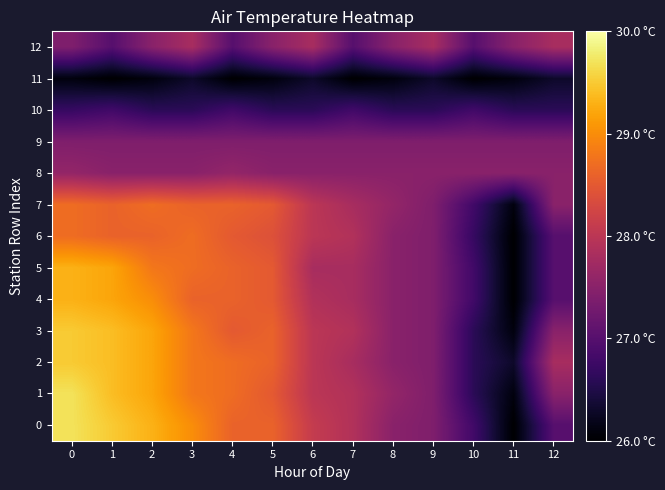

Reading left to right, extract all data points from this chart.

0: 0=29.7	1=29.5	2=29.3	3=29.0	4=28.6	5=28.6	6=28.1	7=27.9	8=27.5	9=27.4	10=26.8	11=26.0	12=27.0
1: 0=29.7	1=29.4	2=29.2	3=28.8	4=28.7	5=28.5	6=28.0	7=27.9	8=27.6	9=27.4	10=26.6	11=26.1	12=27.5
2: 0=29.5	1=29.4	2=29.2	3=28.8	4=28.7	5=28.6	6=28.0	7=27.8	8=27.5	9=27.4	10=26.6	11=26.3	12=27.8
3: 0=29.5	1=29.4	2=29.2	3=28.8	4=28.5	5=28.6	6=28.0	7=27.9	8=27.5	9=27.4	10=26.6	11=26.1	12=27.5
4: 0=29.3	1=29.2	2=29.0	3=28.6	4=28.6	5=28.5	6=27.9	7=27.8	8=27.5	9=27.4	10=26.8	11=26.0	12=27.0
5: 0=29.3	1=29.2	2=28.8	3=28.7	4=28.6	5=28.5	6=27.8	7=27.8	8=27.5	9=27.4	10=26.8	11=26.0	12=27.0
6: 0=28.7	1=28.6	2=28.6	3=28.7	4=28.5	5=28.4	6=28.0	7=27.9	8=27.5	9=27.4	10=26.7	11=26.0	12=27.0
7: 0=28.7	1=28.6	2=28.7	3=28.6	4=28.6	5=28.5	6=28.0	7=27.8	8=27.6	9=27.4	10=26.8	11=26.1	12=27.5
8: 0=27.6	1=27.5	2=27.5	3=27.5	4=27.6	5=27.5	6=27.5	7=27.5	8=27.5	9=27.5	10=27.5	11=27.5	12=27.5
9: 0=27.4	1=27.4	2=27.4	3=27.4	4=27.4	5=27.4	6=27.4	7=27.4	8=27.4	9=27.4	10=27.4	11=27.4	12=27.4
10: 0=26.7	1=26.8	2=26.6	3=26.6	4=26.8	5=26.6	6=26.6	7=26.8	8=26.6	9=26.6	10=26.8	11=26.6	12=26.6
11: 0=26.1	1=26.0	2=26.1	3=26.3	4=26.0	5=26.1	6=26.3	7=26.0	8=26.1	9=26.3	10=26.0	11=26.1	12=26.3
12: 0=27.4	1=27.0	2=27.5	3=27.8	4=27.0	5=27.5	6=27.8	7=27.0	8=27.5	9=27.8	10=27.0	11=27.5	12=27.8